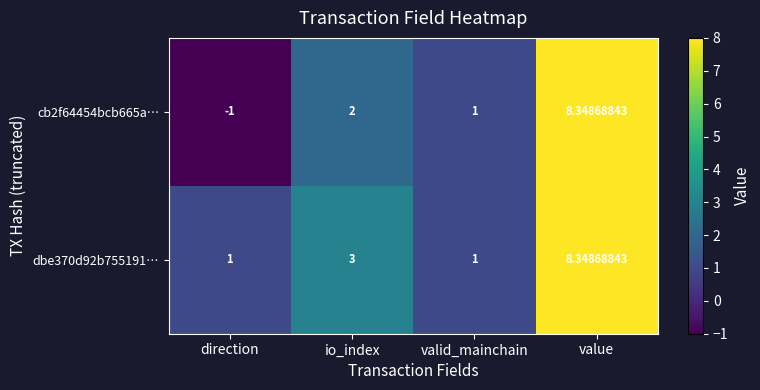

At which category is the sum across all series the highest?

value